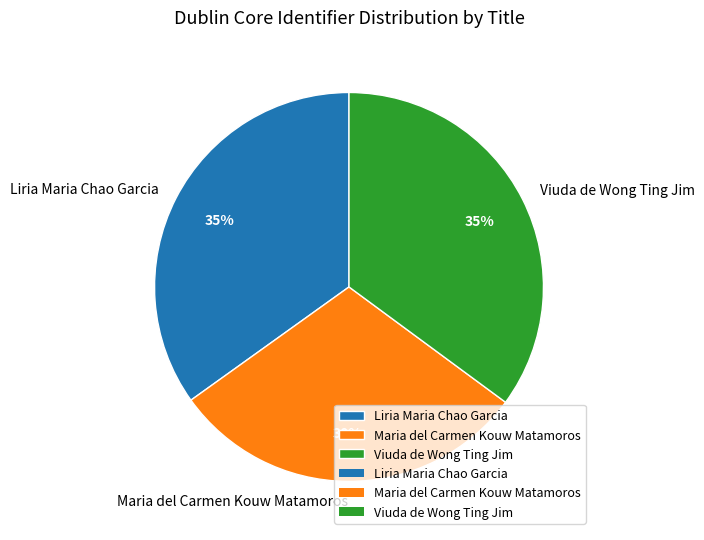

Approximately how many times larger is the value at Maria del Carmen Kouw Matamoros compared to Viuda de Wong Ting Jim?

0.9